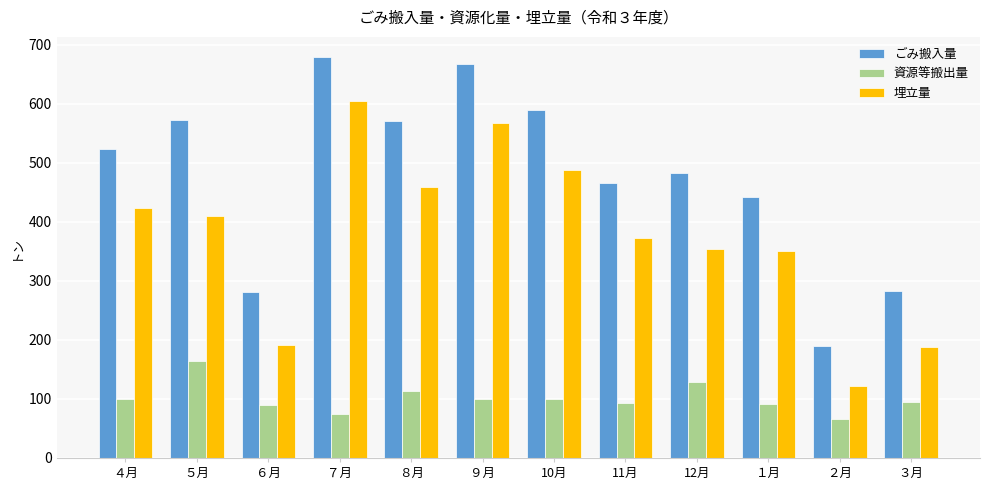

Rank the series by their maximum value, from highest to lowest.

ごみ搬入量, 埋立量, 資源等搬出量